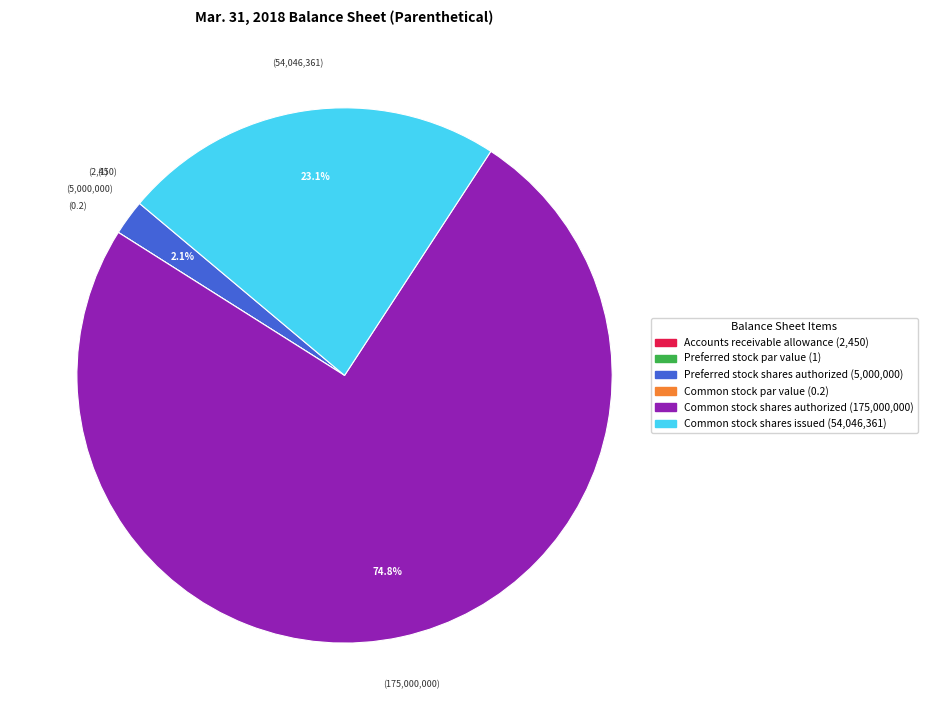

Is Common stock shares authorized the majority of the pie?

Yes